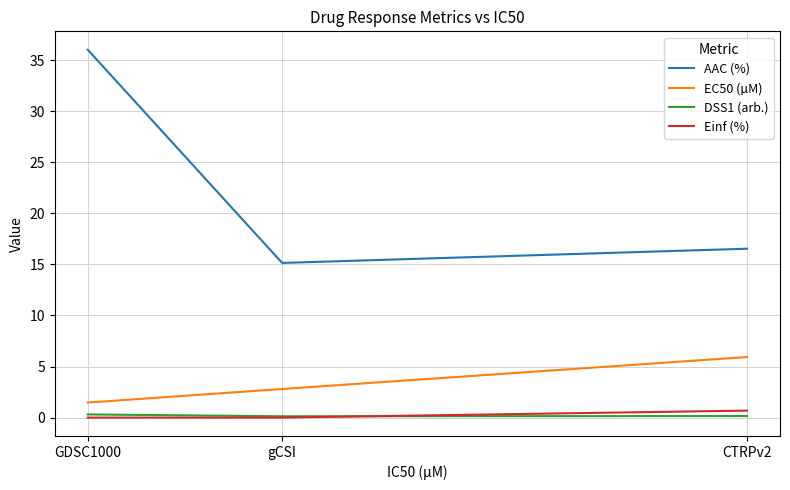

How many categories are shown in the chart?

3